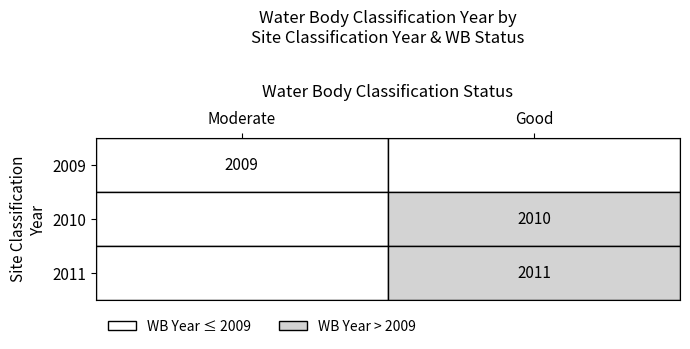

Between 2009 and 2011, which series saw the biggest shift?

2009